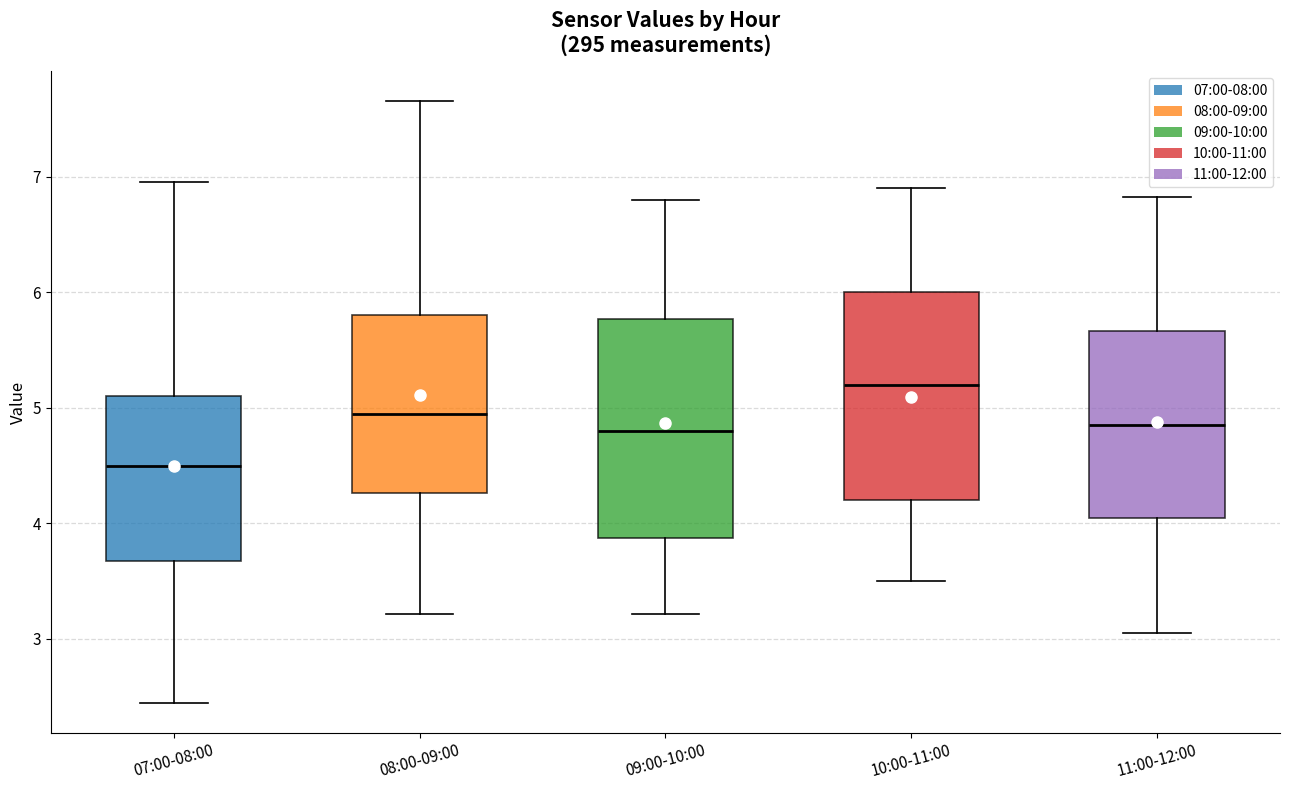

Reading left to right, read every box against the y-axis: the position of its median line, the range the box covers, and the ends of its whiskers. The values are not printed on the chart, so give them approximately, as read against the axis.

07:00-08:00: median 4.5, box 3.7 to 5.1, whiskers 2.5 to 7.0
08:00-09:00: median 5.0, box 4.3 to 5.8, whiskers 3.2 to 7.7
09:00-10:00: median 4.8, box 3.9 to 5.8, whiskers 3.2 to 6.8
10:00-11:00: median 5.2, box 4.2 to 6.0, whiskers 3.5 to 6.9
11:00-12:00: median 4.9, box 4.1 to 5.7, whiskers 3.1 to 6.8